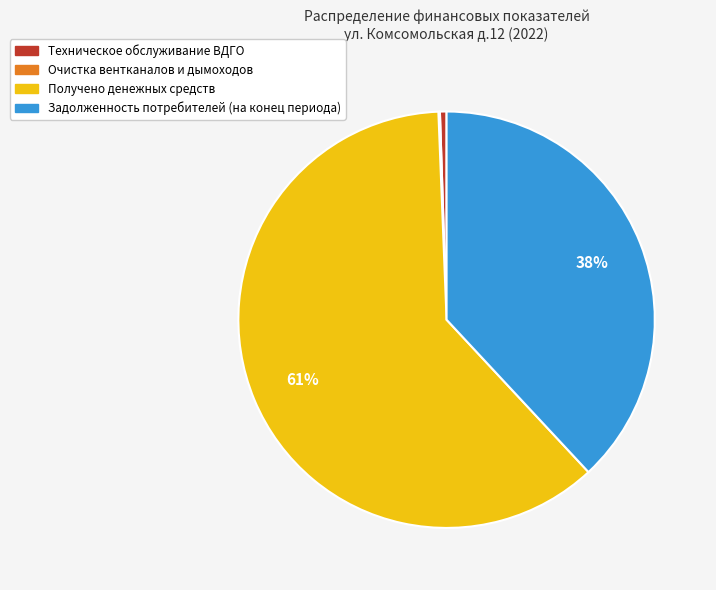

Do Техническое обслуживание ВДГО and Задолженность потребителей (на конец периода) together represent more than half of the pie?

No